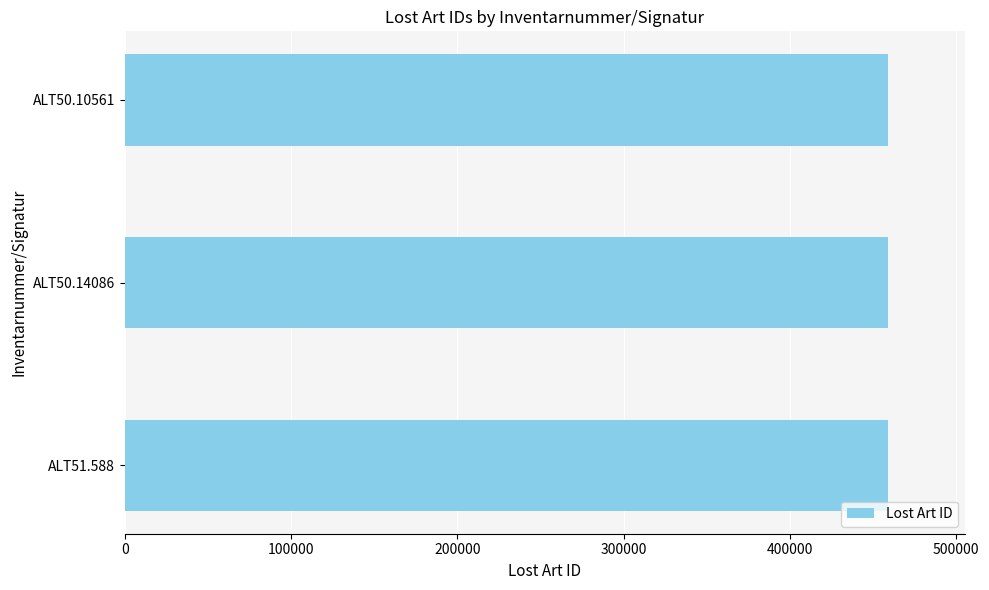

Is it true that the value at ALT50.10561 is 735585?

False